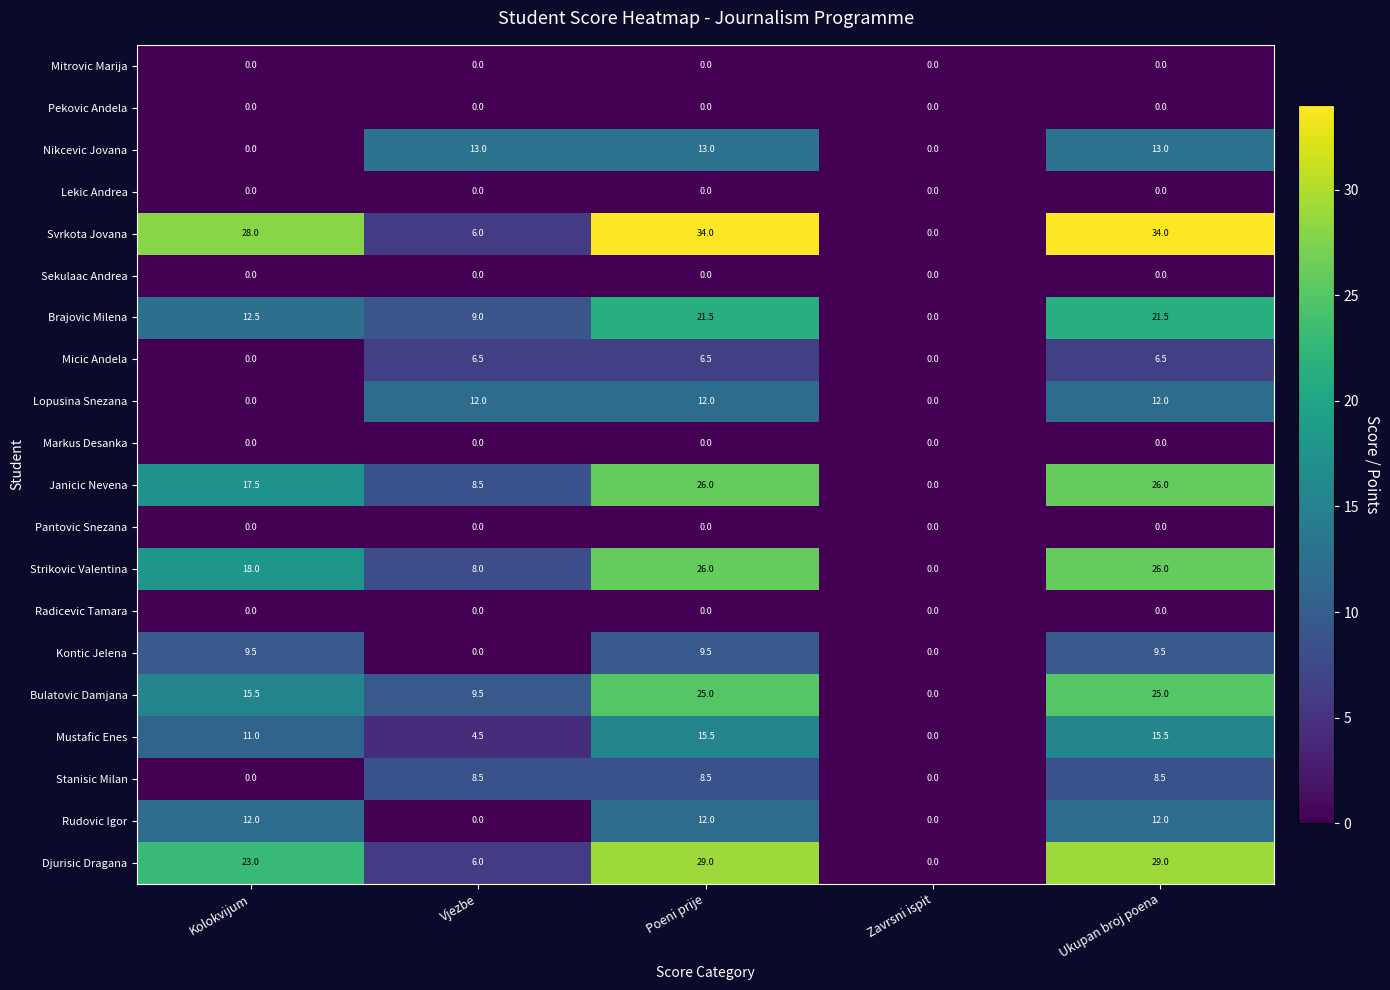

What is the sum of all Strikovic Valentina values?

78.0